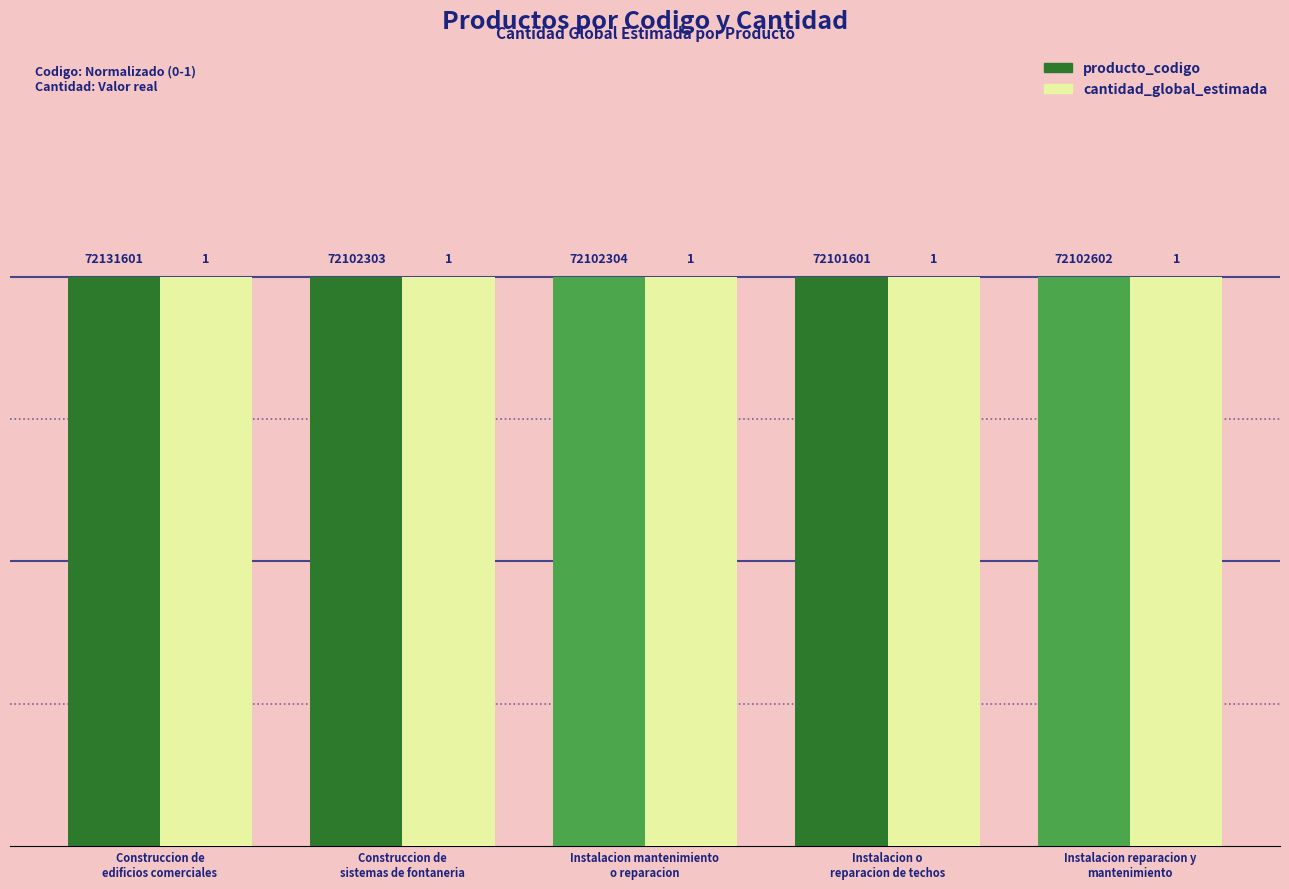

Is it true that cantidad_global_estimada equals 1.0 at Instalacion reparacion y
mantenimiento?

True